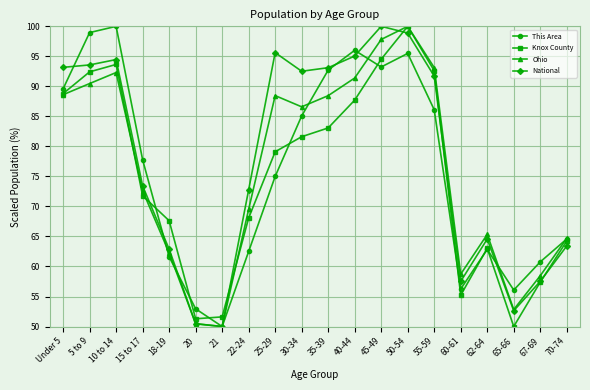

What is the difference between the highest and lowest values at Under 5?

4.6